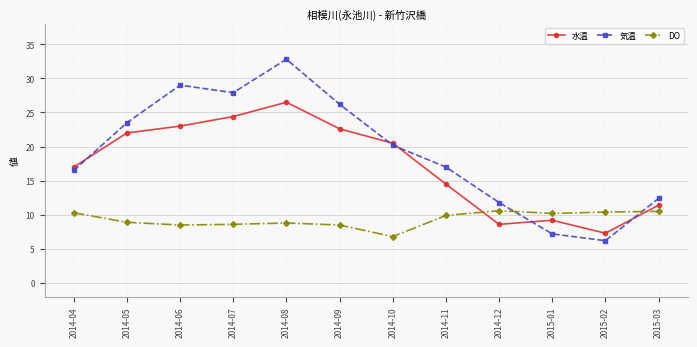

At which category is the sum across all series the highest?

2014-08